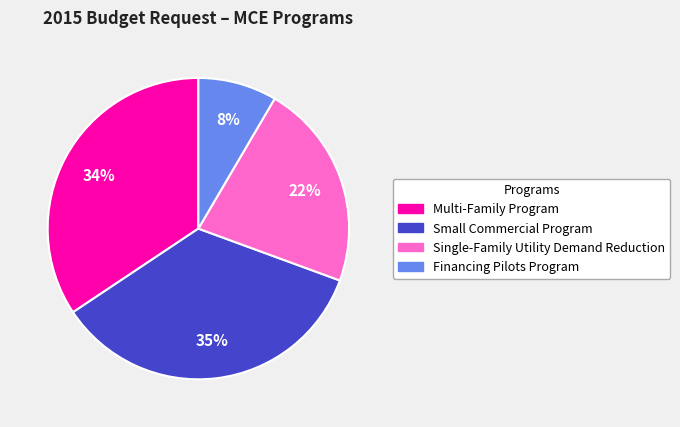

Is the sum of Small Commercial Program and Financing Pilots Program greater than half?

No